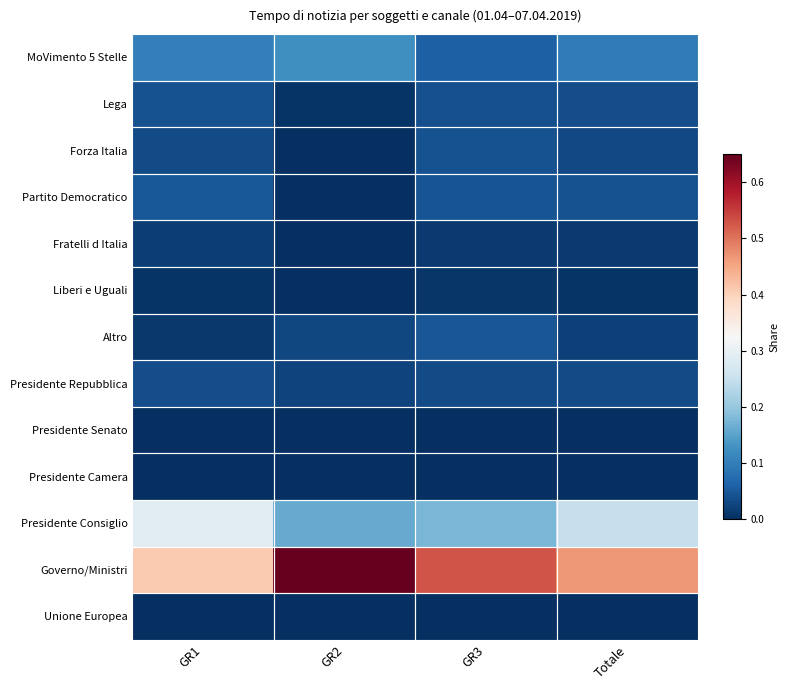

Reading left to right, extract all data points from this chart.

MoVimento 5 Stelle: GR1=0.1	GR2=0.1	GR3=0.1	Totale=0.1
Lega: GR1=0.0	GR2=0.0	GR3=0.0	Totale=0.0
Forza Italia: GR1=0.0	GR2=0.0	GR3=0.0	Totale=0.0
Partito Democratico: GR1=0.0	GR2=0.0	GR3=0.0	Totale=0.0
Fratelli d Italia: GR1=0.0	GR2=0.0	GR3=0.0	Totale=0.0
Liberi e Uguali: GR1=0.0	GR2=0.0	GR3=0.0	Totale=0.0
Altro: GR1=0.0	GR2=0.0	GR3=0.0	Totale=0.0
Presidente Repubblica: GR1=0.0	GR2=0.0	GR3=0.0	Totale=0.0
Presidente Senato: GR1=0.0	GR2=0.0	GR3=0.0	Totale=0.0
Presidente Camera: GR1=0.0	GR2=0.0	GR3=0.0	Totale=0.0
Presidente Consiglio: GR1=0.3	GR2=0.2	GR3=0.2	Totale=0.2
Governo/Ministri: GR1=0.4	GR2=0.6	GR3=0.5	Totale=0.5
Unione Europea: GR1=0.0	GR2=0.0	GR3=0.0	Totale=0.0